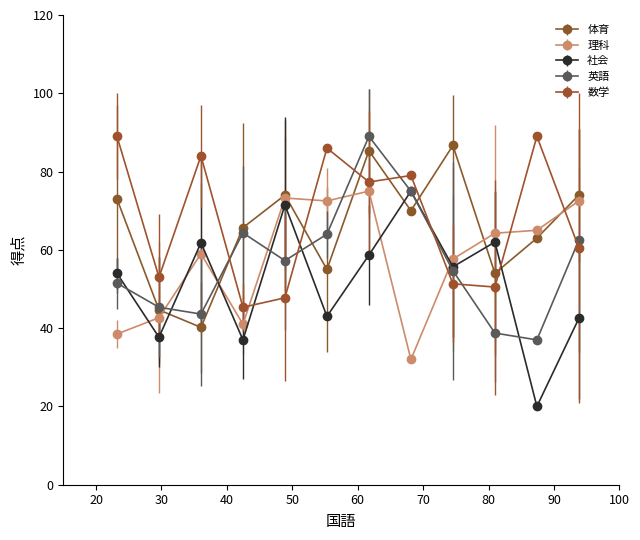

True or false: 数学 and 英語 intersect in this chart.

True